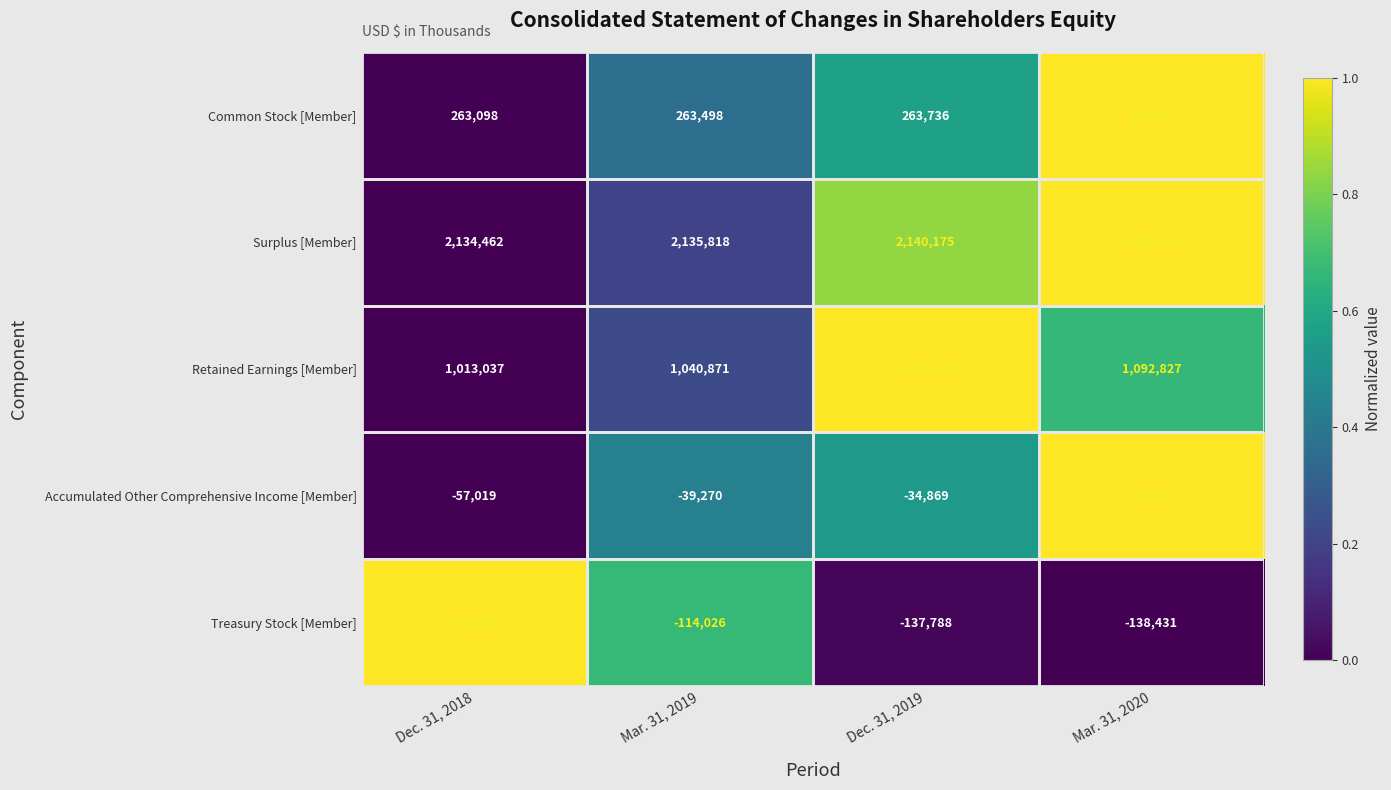

How many data points in Retained Earnings [Member] are less than 1092827?

2